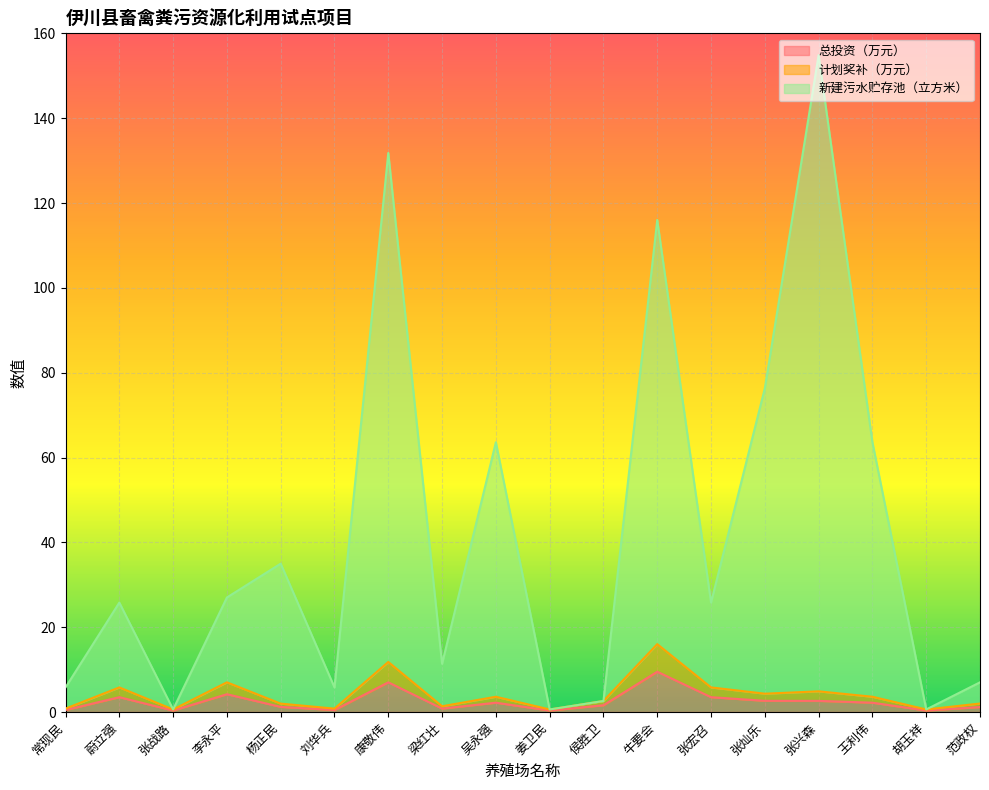

What is the total value across all series at 姜卫民?

0.6